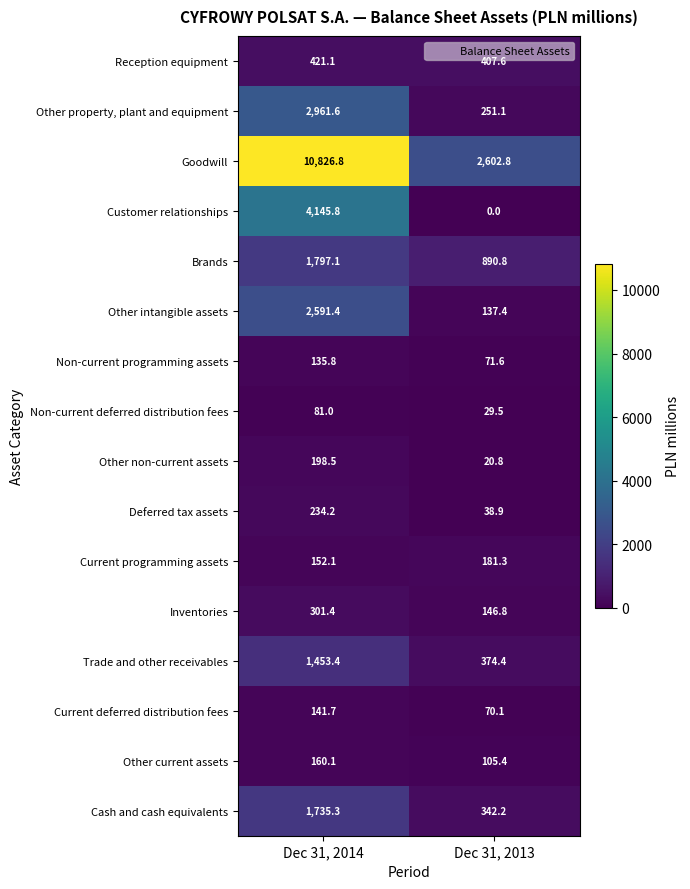

Rank the series at Dec 31, 2014 from lowest to highest value.

Non-current deferred distribution fees, Non-current programming assets, Current deferred distribution fees, Current programming assets, Other current assets, Other non-current assets, Deferred tax assets, Inventories, Reception equipment, Trade and other receivables, Cash and cash equivalents, Brands, Other intangible assets, Other property, plant and equipment, Customer relationships, Goodwill